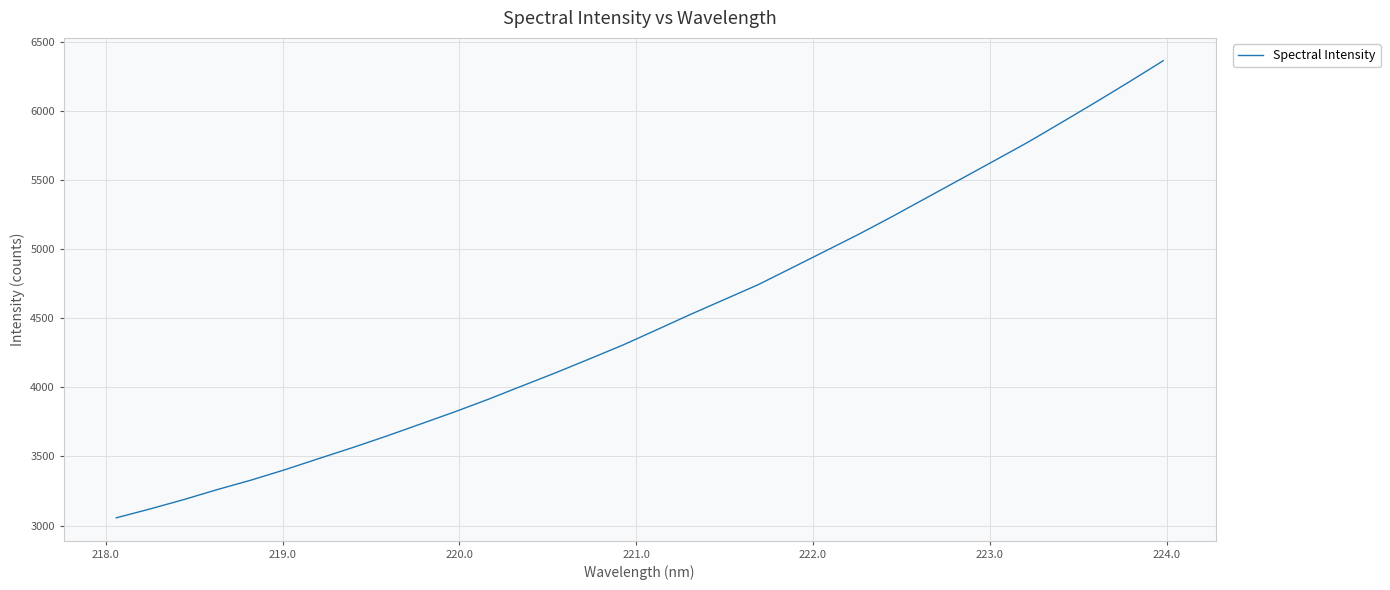

Does the chart have visible grid lines?

Yes